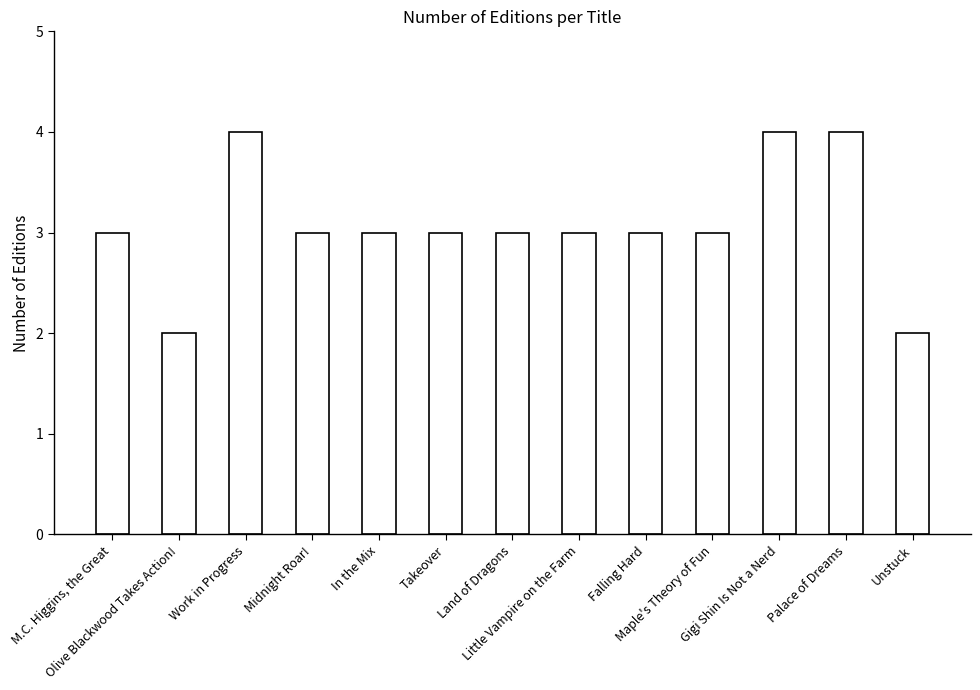

Are the bars grouped side by side (vs. stacked)?

No